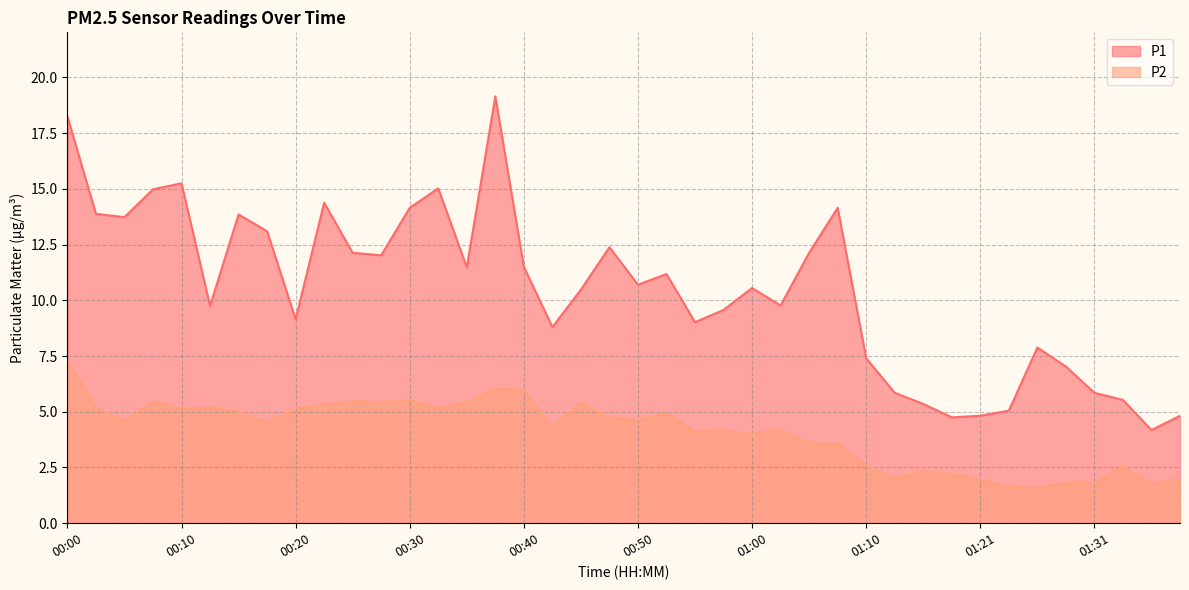

The P2 series shows 3.9 at 01:18. True or false?

False